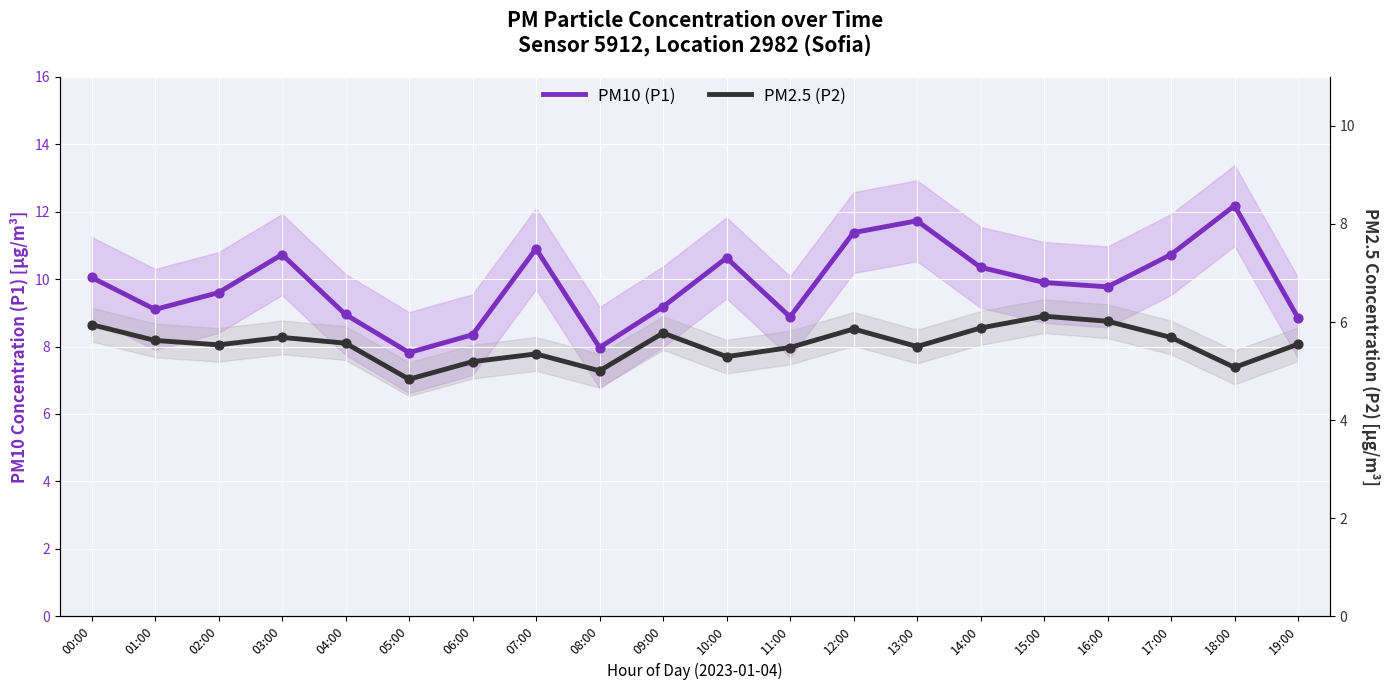

Which series has the widest spread of Y values?

PM10 (P1)